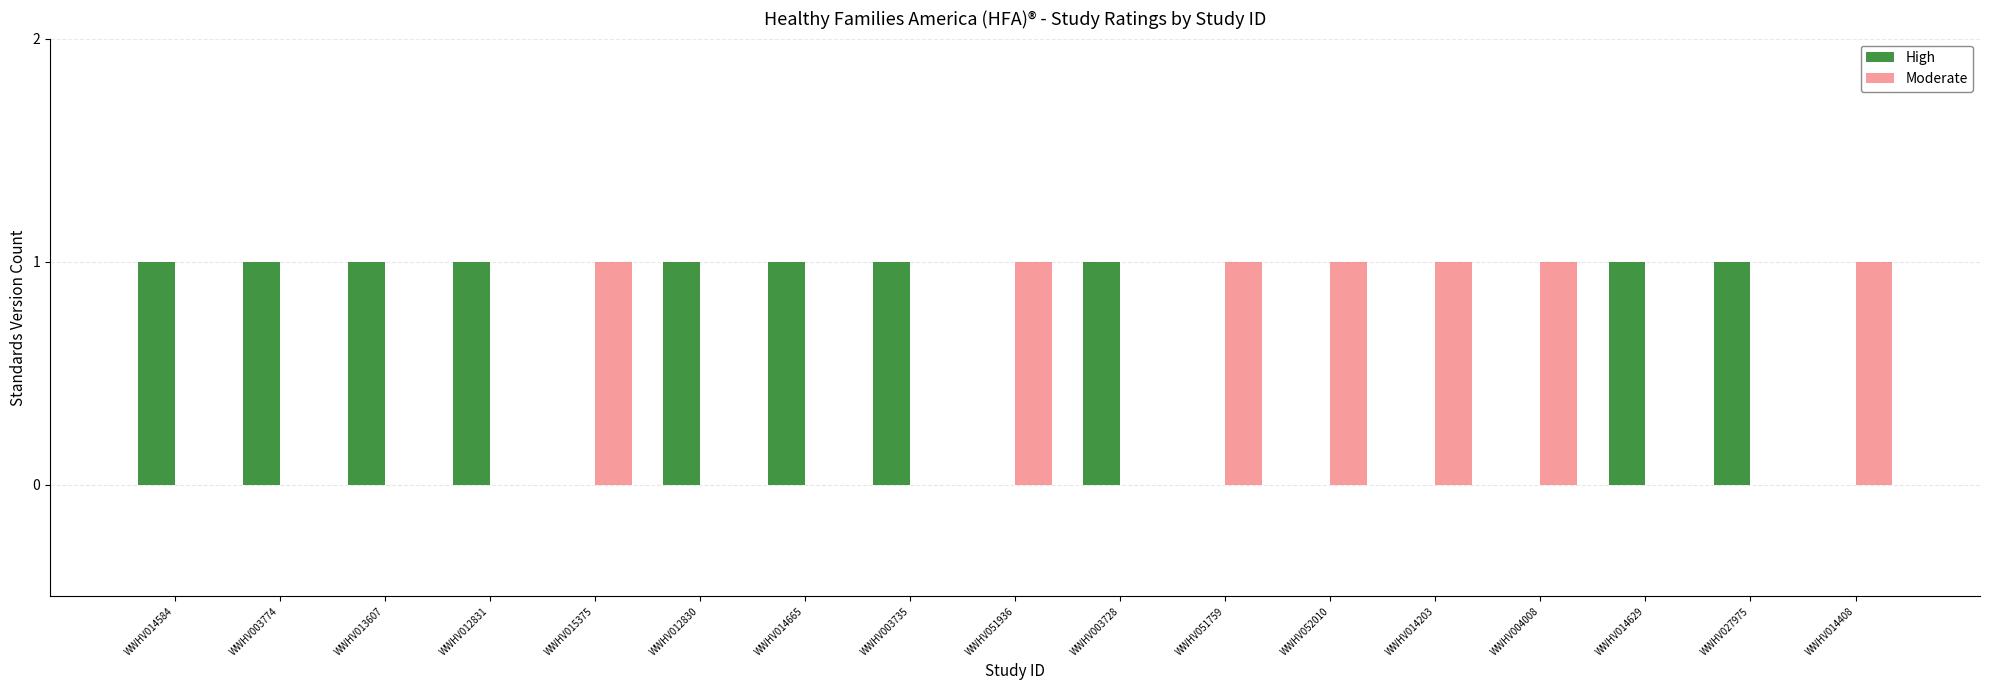

Reading left to right, transcribe all the data shown in this chart.

High: WWHV014584=1	WWHV003774=1	WWHV013607=1	WWHV012831=1	WWHV015375=0	WWHV012830=1	WWHV014665=1	WWHV003735=1	WWHV051936=0	WWHV003728=1	WWHV051759=0	WWHV052010=0	WWHV014203=0	WWHV004008=0	WWHV014629=1	WWHV027975=1	WWHV014408=0
Moderate: WWHV014584=0	WWHV003774=0	WWHV013607=0	WWHV012831=0	WWHV015375=1	WWHV012830=0	WWHV014665=0	WWHV003735=0	WWHV051936=1	WWHV003728=0	WWHV051759=1	WWHV052010=1	WWHV014203=1	WWHV004008=1	WWHV014629=0	WWHV027975=0	WWHV014408=1